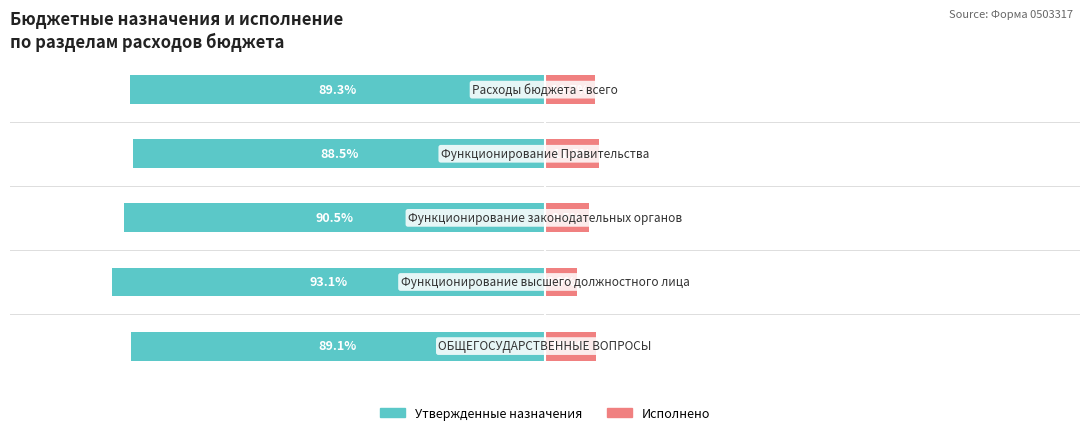

What is the difference between the maximum and minimum values in the Утвержденные назначения series?

4.6